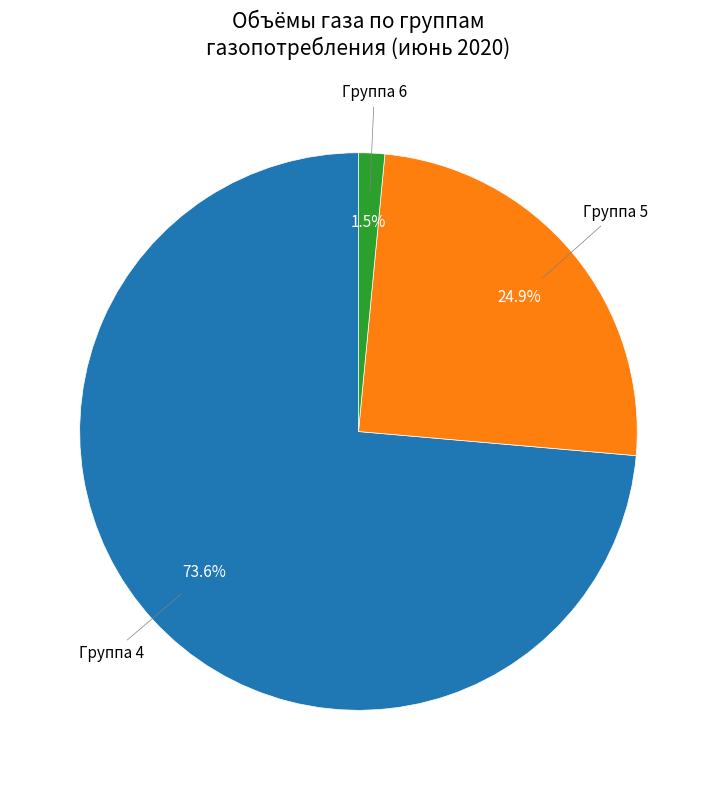

To the nearest percent, what portion does Группа 4 represent?

74%